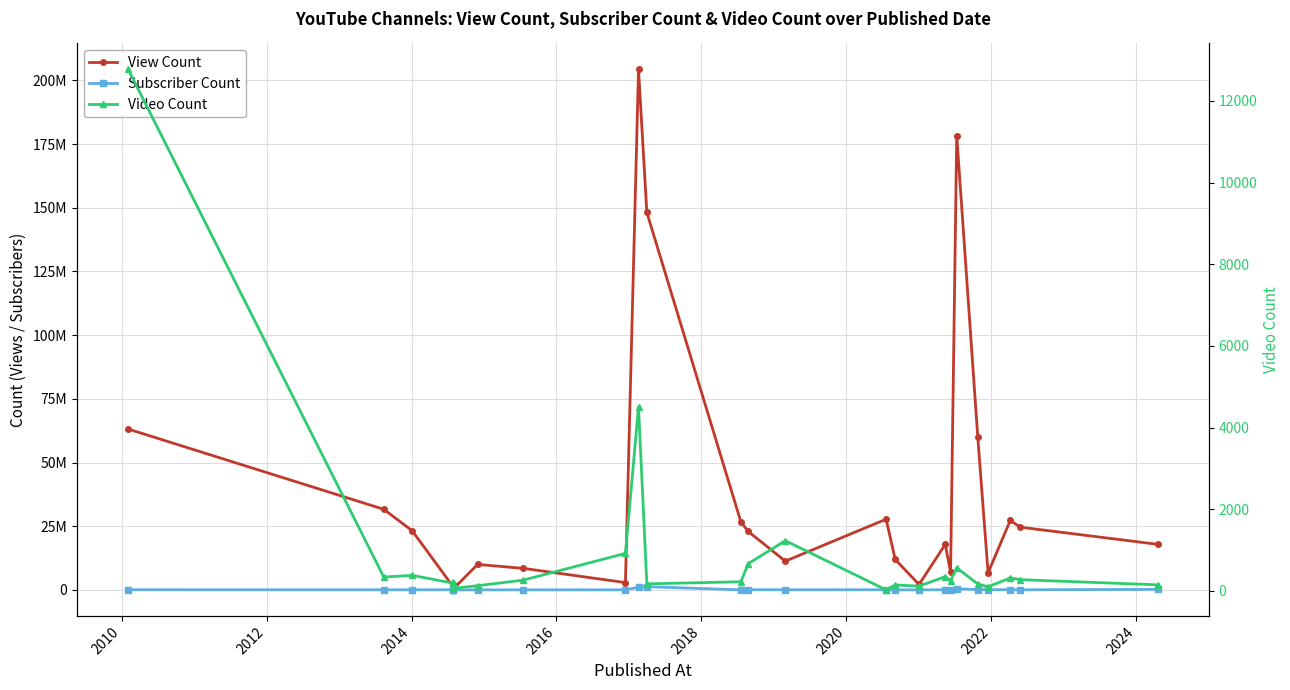

What is the difference between the maximum and minimum values in the Video Count series?

12747